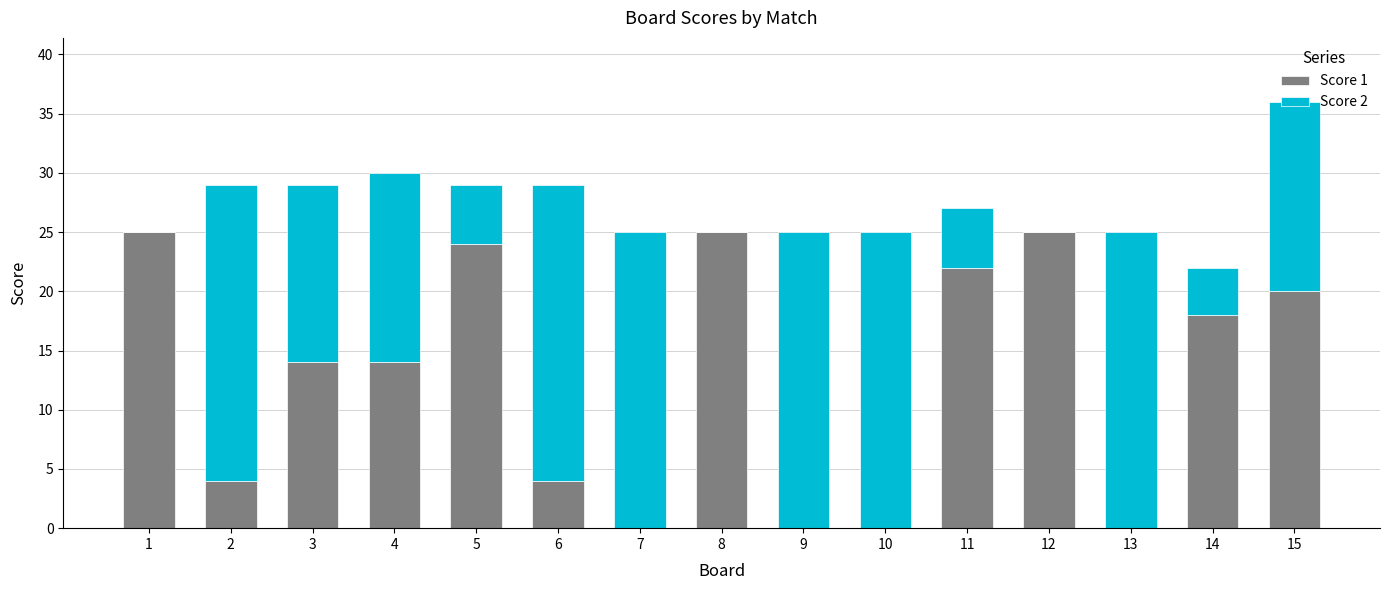

What is the total value across all series at 8?

25